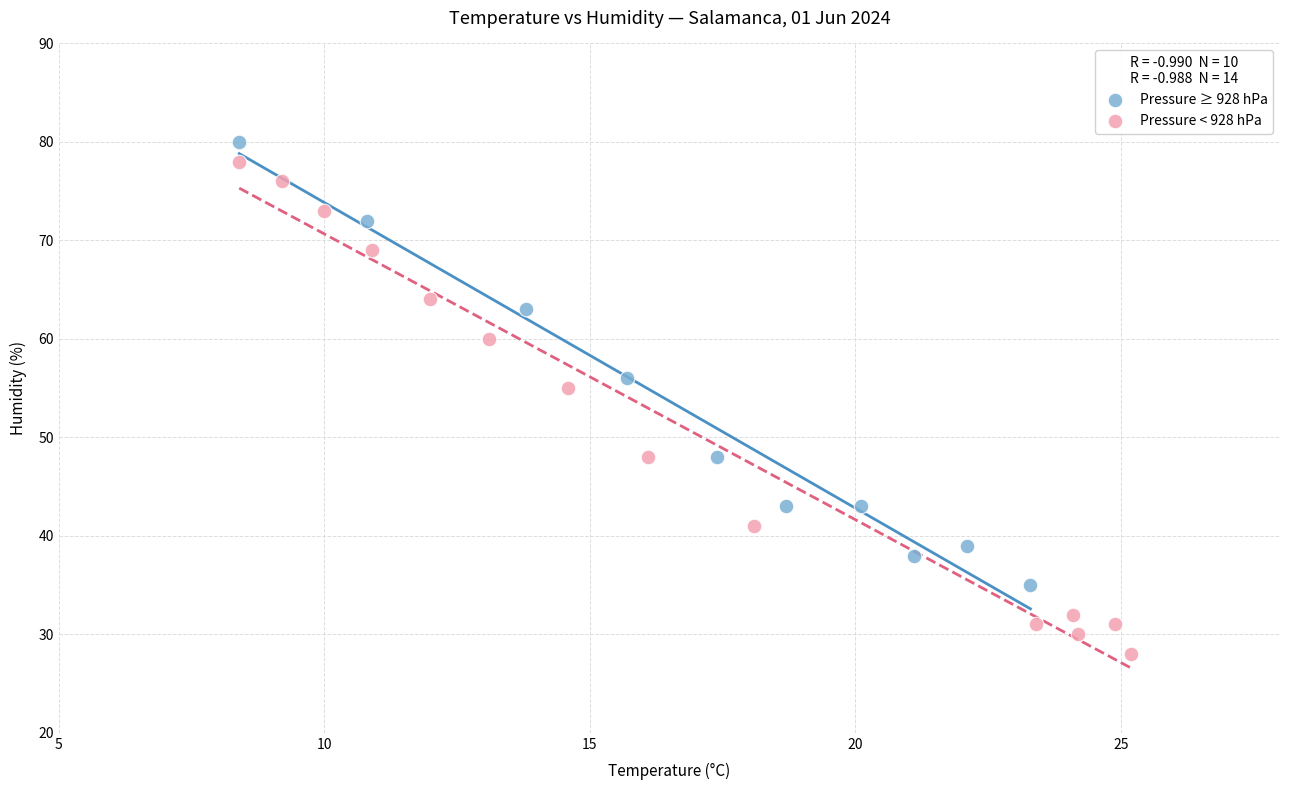

Which series has the widest spread of Y values?

Pressure < 928 hPa